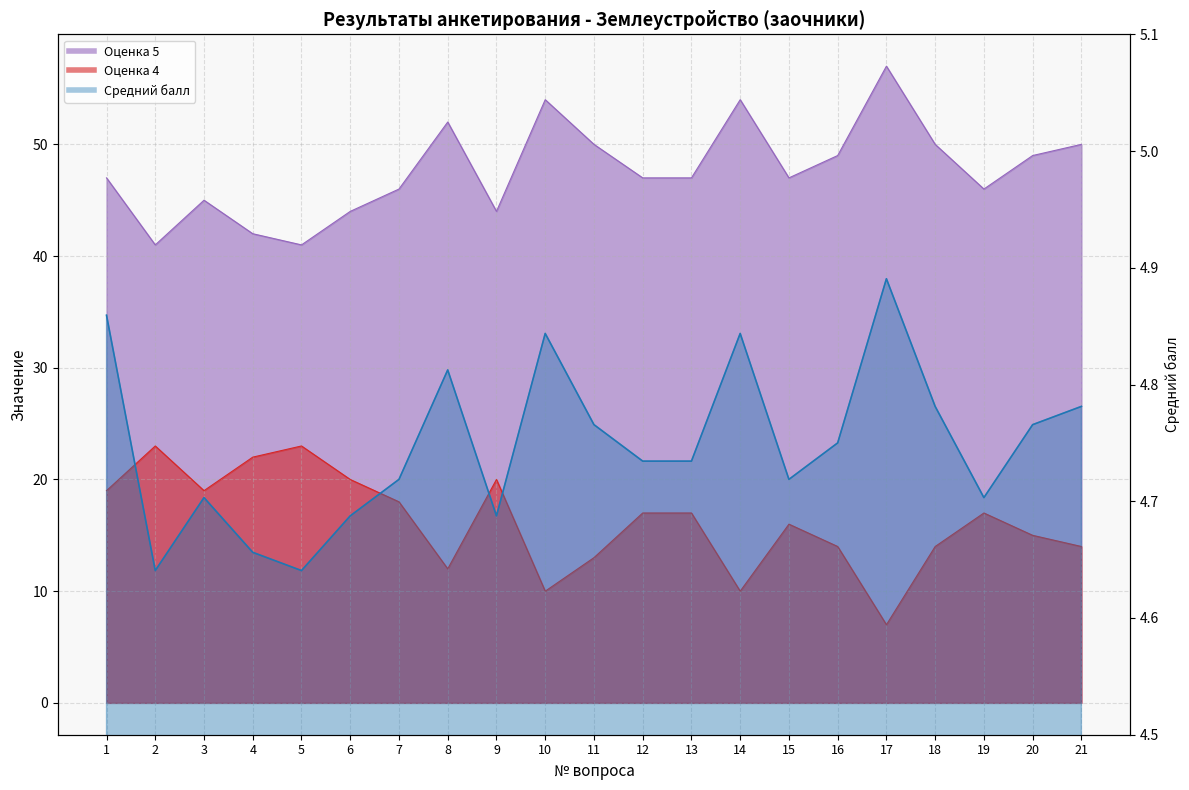

Which category has the lowest value across all series?

2